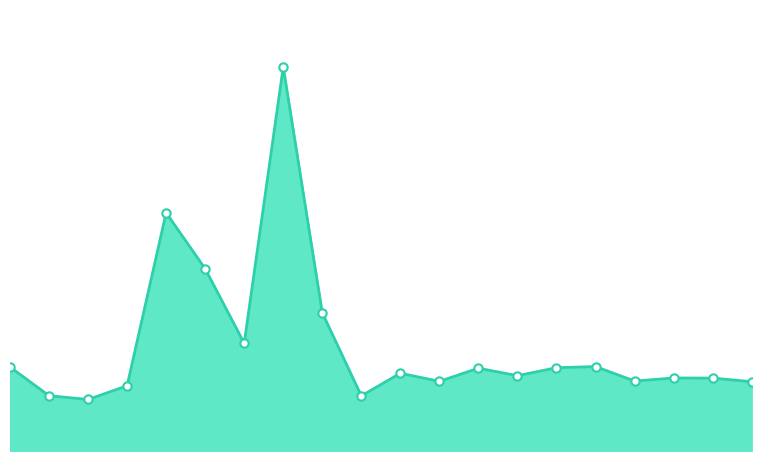

Does the chart display data point markers on the line(s)?

No